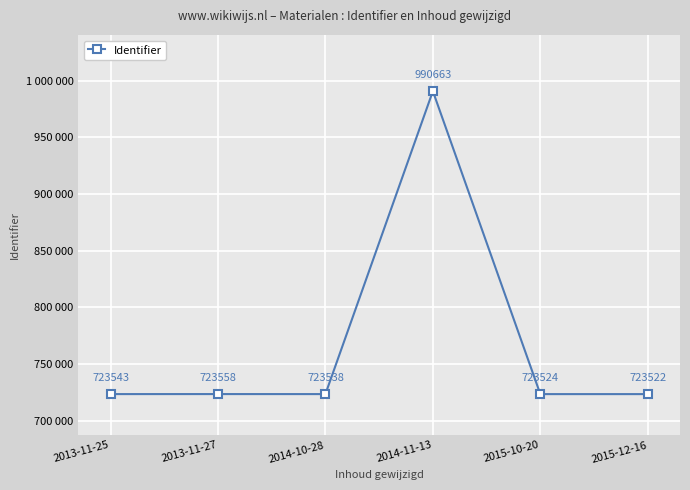

What is the label of the 1st point from the right?

2015-12-16